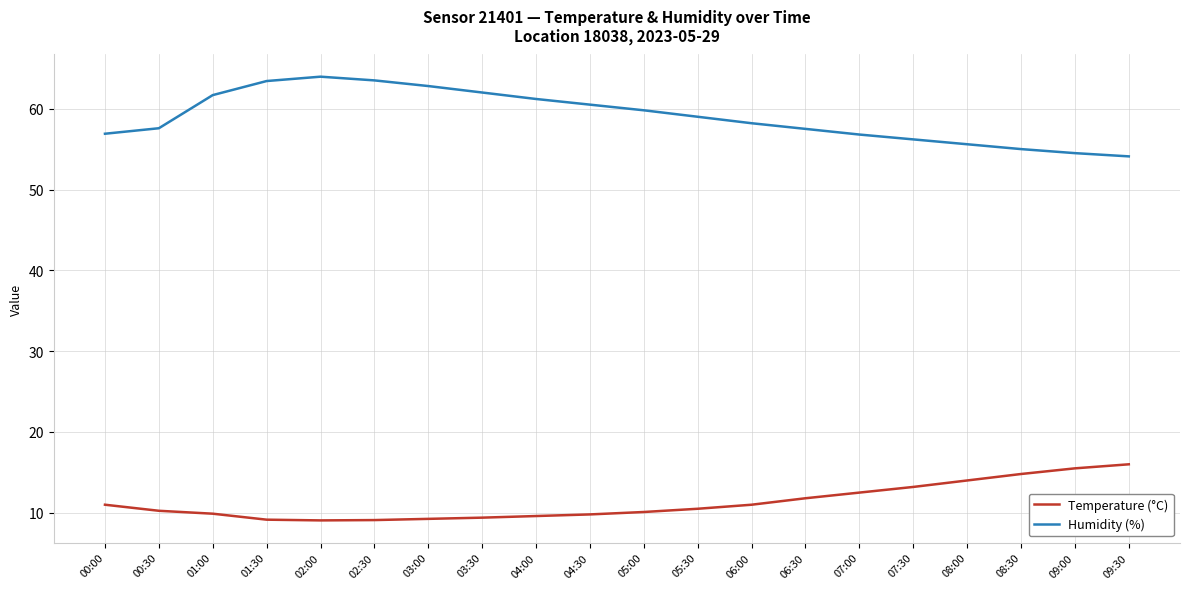

At which label does Temperature (°C) first exceed 10?

00:00